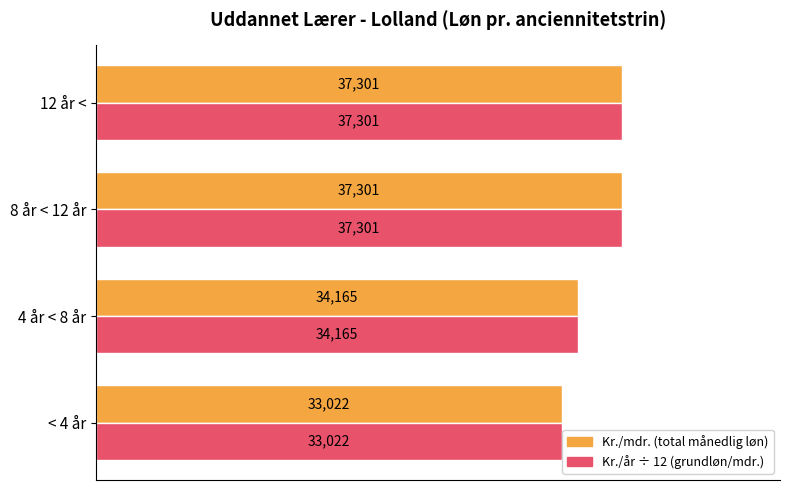

What is the maximum value shown in the chart?

37300.9